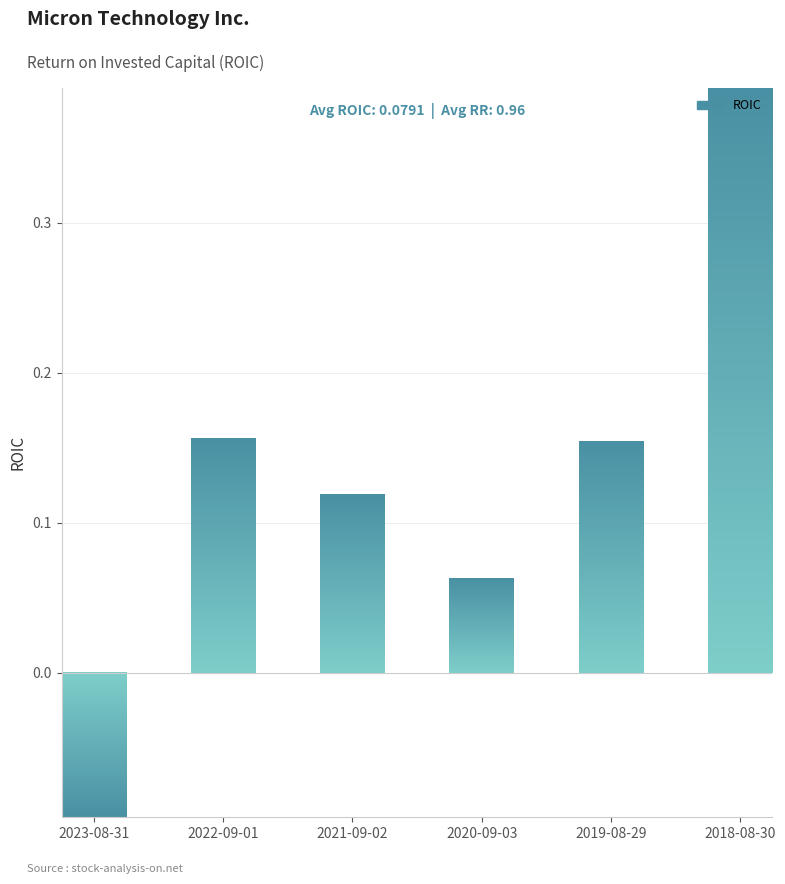

What is the minimum value shown in the chart?

-0.1